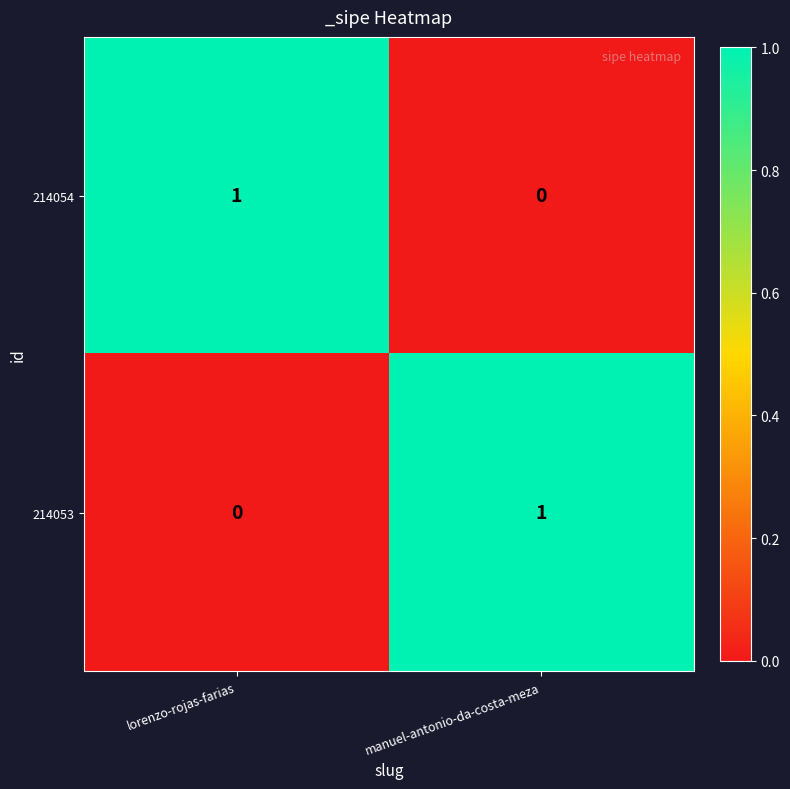

The value of 214053 at manuel-antonio-da-costa-meza is 1. True or false?

True